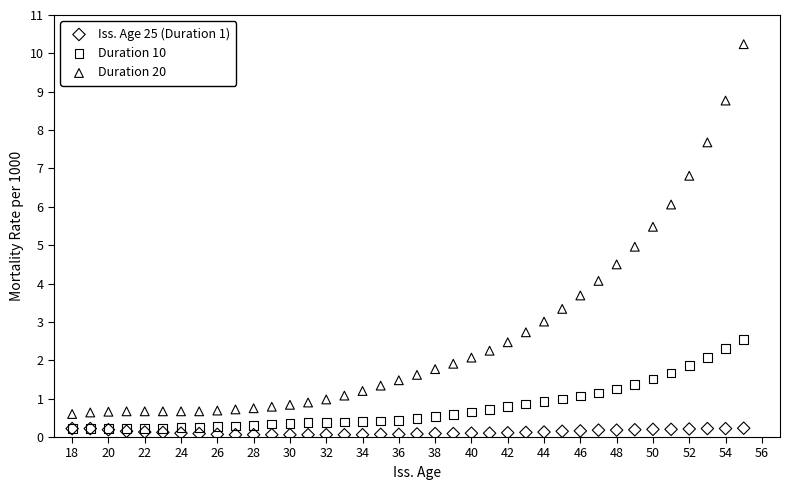

Which series reaches the maximum Y coordinate?

Duration 20